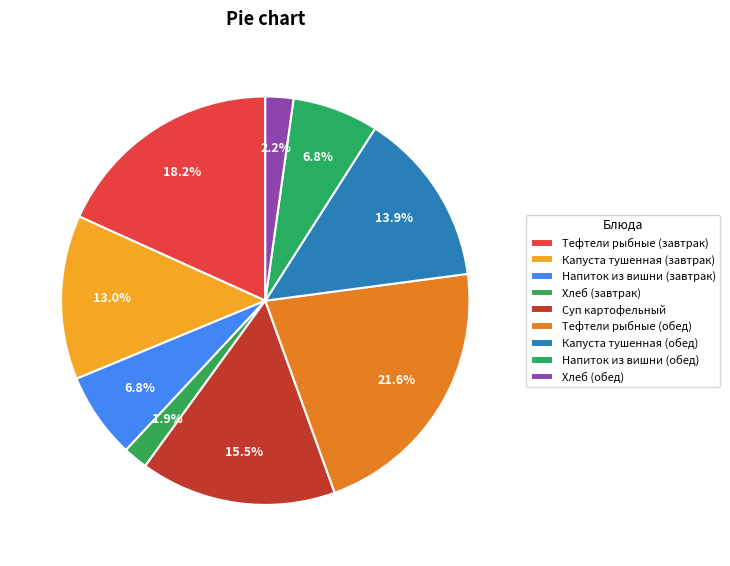

Which slice is the smallest?

Хлеб (завтрак)